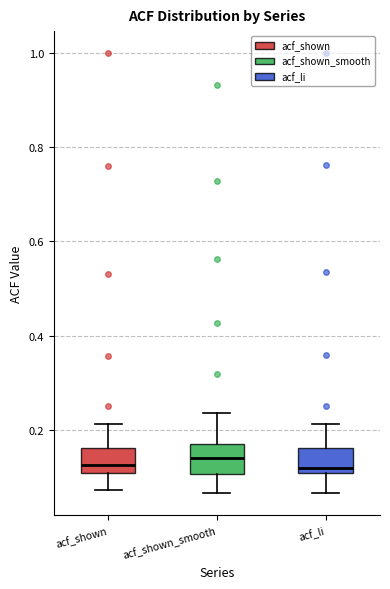

Reading left to right, transcribe this box plot: for each box, give where its median line is, the range the box spans, and where its two whiskers end, as read against the y-axis. The values are not printed on the chart, so give them approximately, as read against the axis.

acf_shown: median 0.12, box 0.10 to 0.16, whiskers 0.08 to 0.22
acf_shown_smooth: median 0.14, box 0.10 to 0.16, whiskers 0.06 to 0.24
acf_li: median 0.12, box 0.10 to 0.16, whiskers 0.06 to 0.22